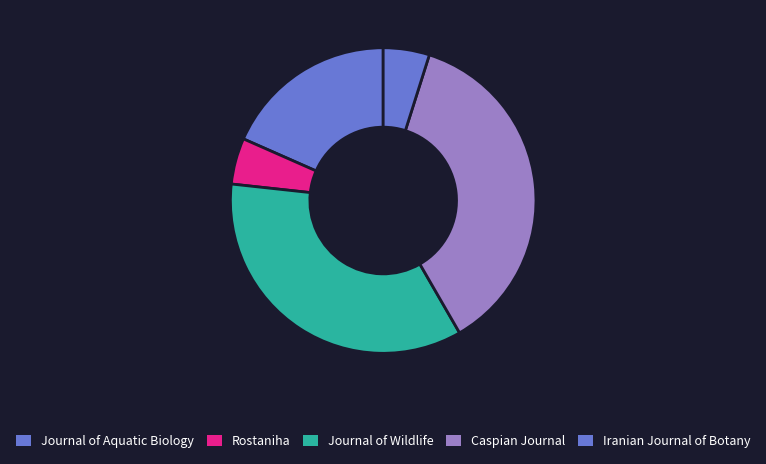

Rank the categories by value from highest to lowest.

Caspian Journal, Journal of Wildlife, Journal of Aquatic Biology, Rostaniha, Iranian Journal of Botany